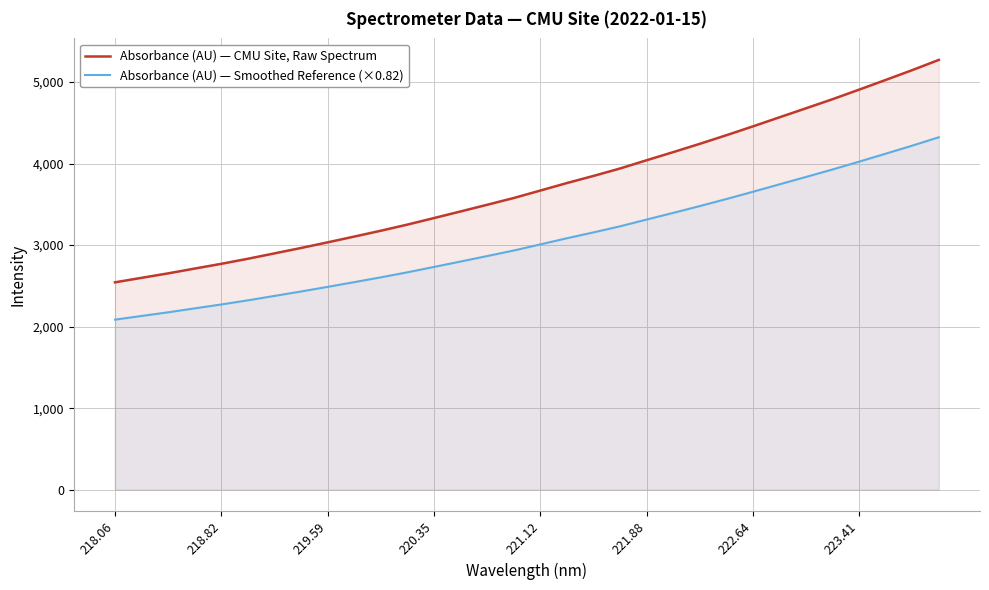

What is the value of the Absorbance (AU) — CMU Site, Raw Spectrum point at the 12th from the left?

3251.9